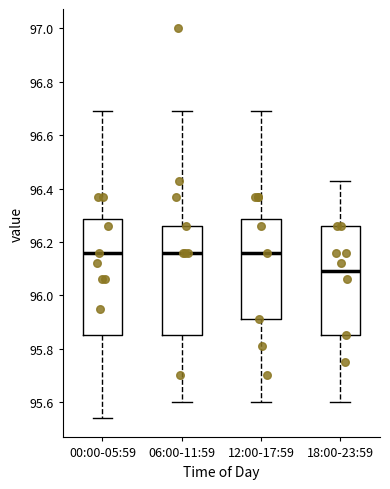

Which box is the tallest, from its lower edge to its upper edge?

00:00-05:59